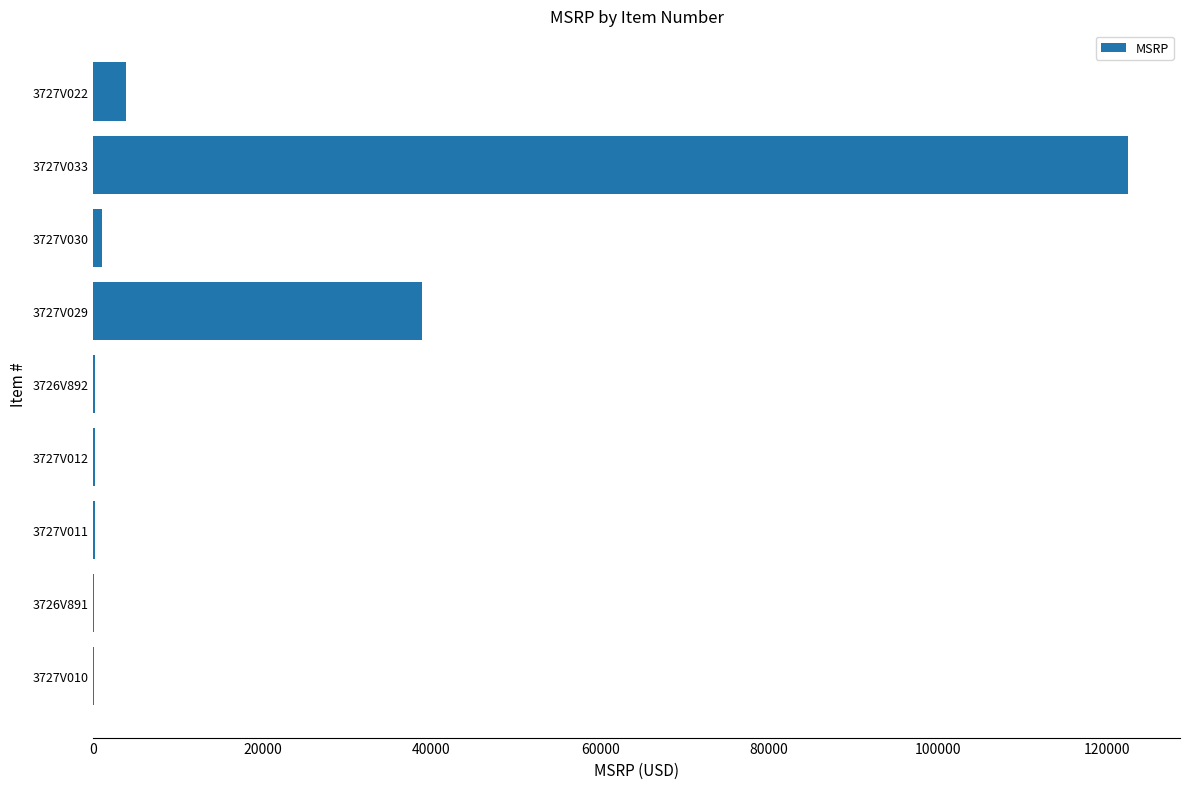

At which category does the chart reach its peak across all series?

3727V033